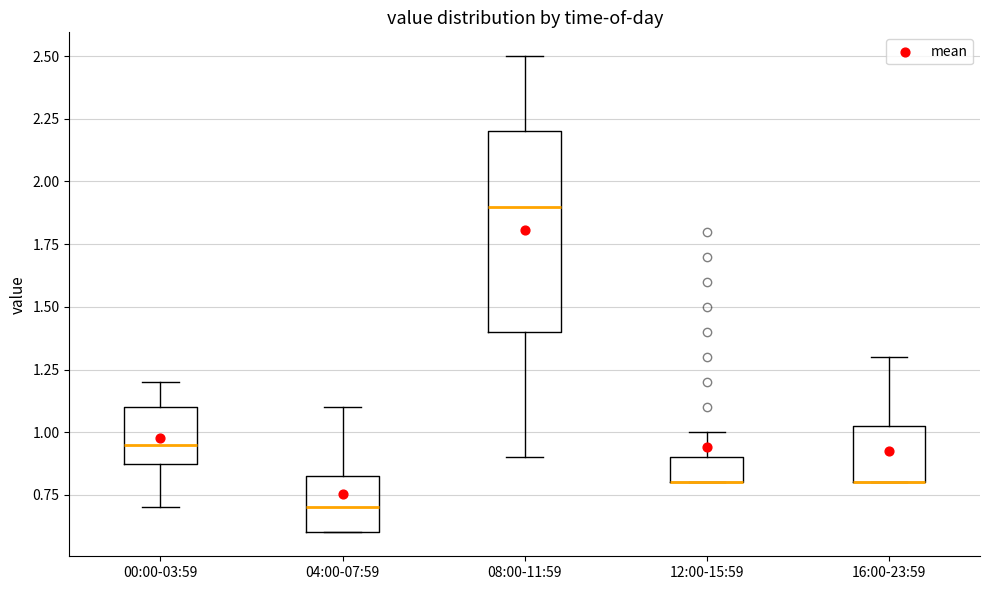

Where does the median line of the box for 00:00-03:59 sit on the y-axis? The values are not printed on the chart, so give them approximately, as read against the axis.

0.95